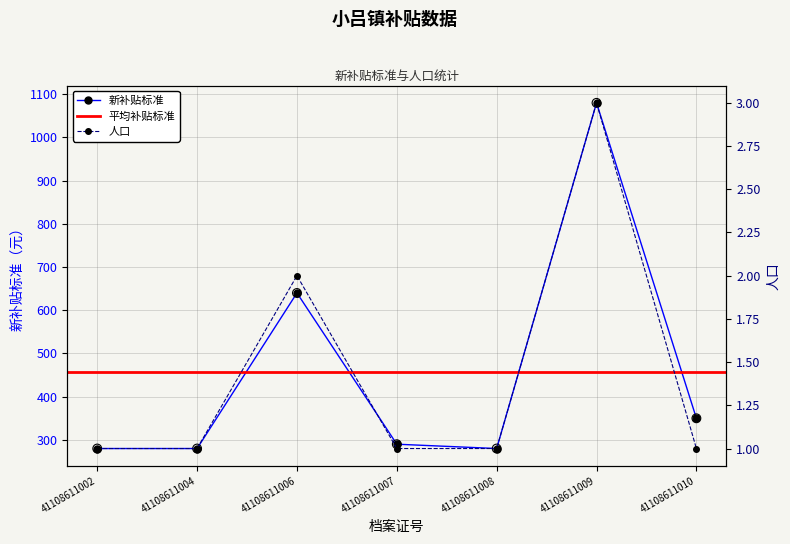

Which series reaches the minimum Y coordinate?

人口